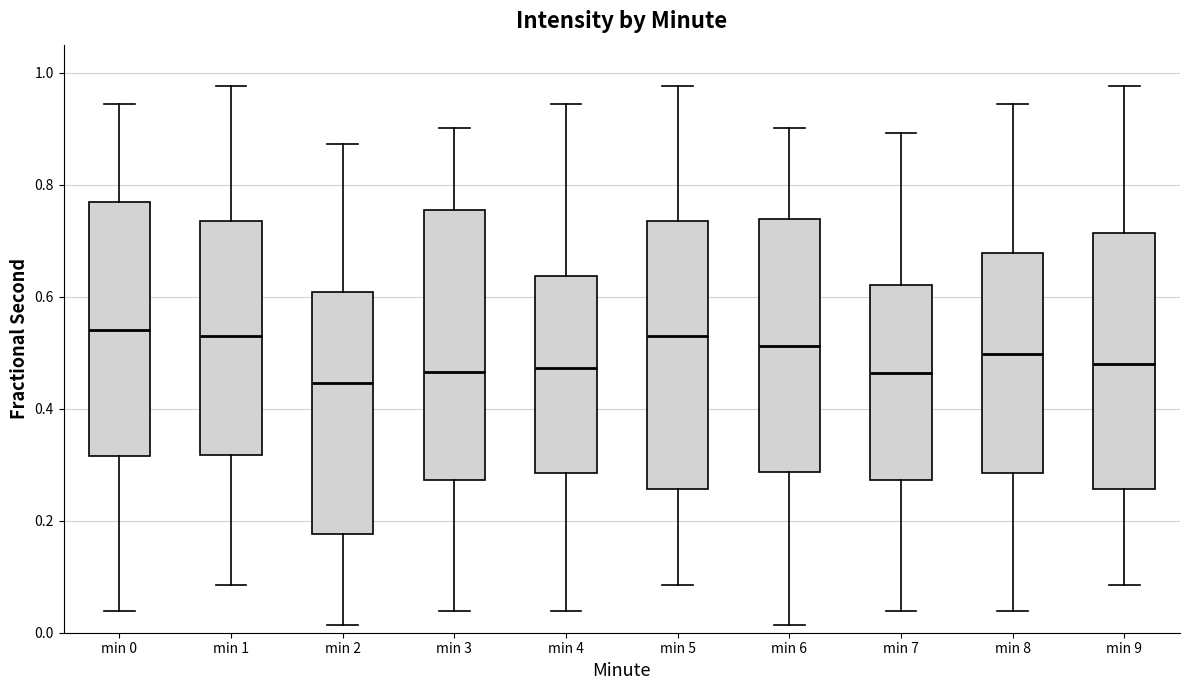

Reading left to right, read every box against the y-axis: the position of its median line, the range the box covers, and the ends of its whiskers. The values are not printed on the chart, so give them approximately, as read against the axis.

min 0: median 0.54, box 0.32 to 0.76, whiskers 0.04 to 0.94
min 1: median 0.54, box 0.32 to 0.74, whiskers 0.08 to 0.98
min 2: median 0.44, box 0.18 to 0.60, whiskers 0.02 to 0.88
min 3: median 0.46, box 0.28 to 0.76, whiskers 0.04 to 0.90
min 4: median 0.48, box 0.28 to 0.64, whiskers 0.04 to 0.94
min 5: median 0.54, box 0.26 to 0.74, whiskers 0.08 to 0.98
min 6: median 0.52, box 0.28 to 0.74, whiskers 0.02 to 0.90
min 7: median 0.46, box 0.28 to 0.62, whiskers 0.04 to 0.90
min 8: median 0.50, box 0.28 to 0.68, whiskers 0.04 to 0.94
min 9: median 0.48, box 0.26 to 0.72, whiskers 0.08 to 0.98